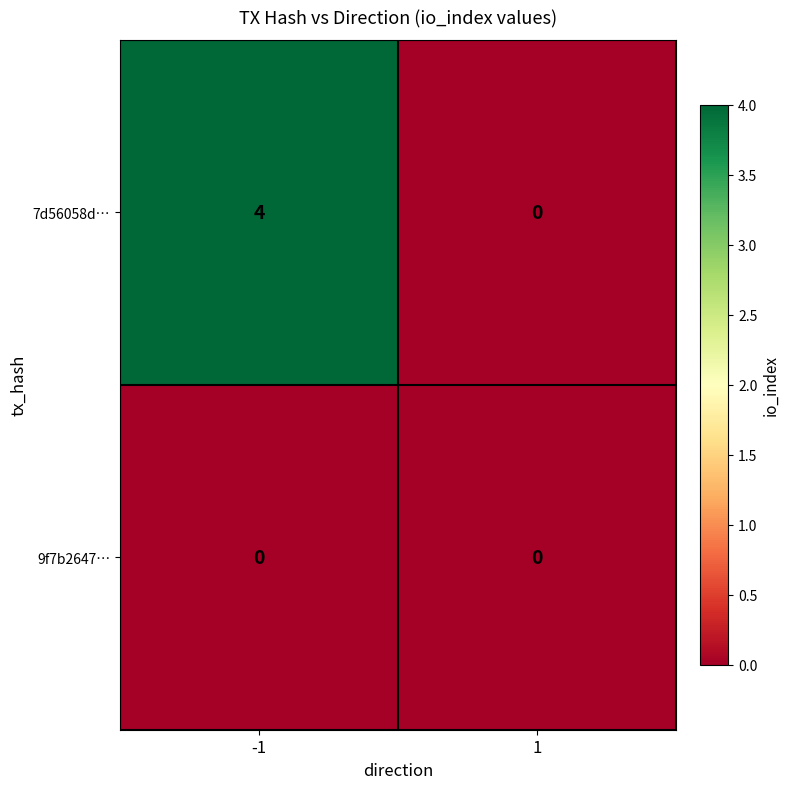

Reading right to left, extract all data points from this chart.

7d56058d…: 0	4
9f7b2647…: 0	0